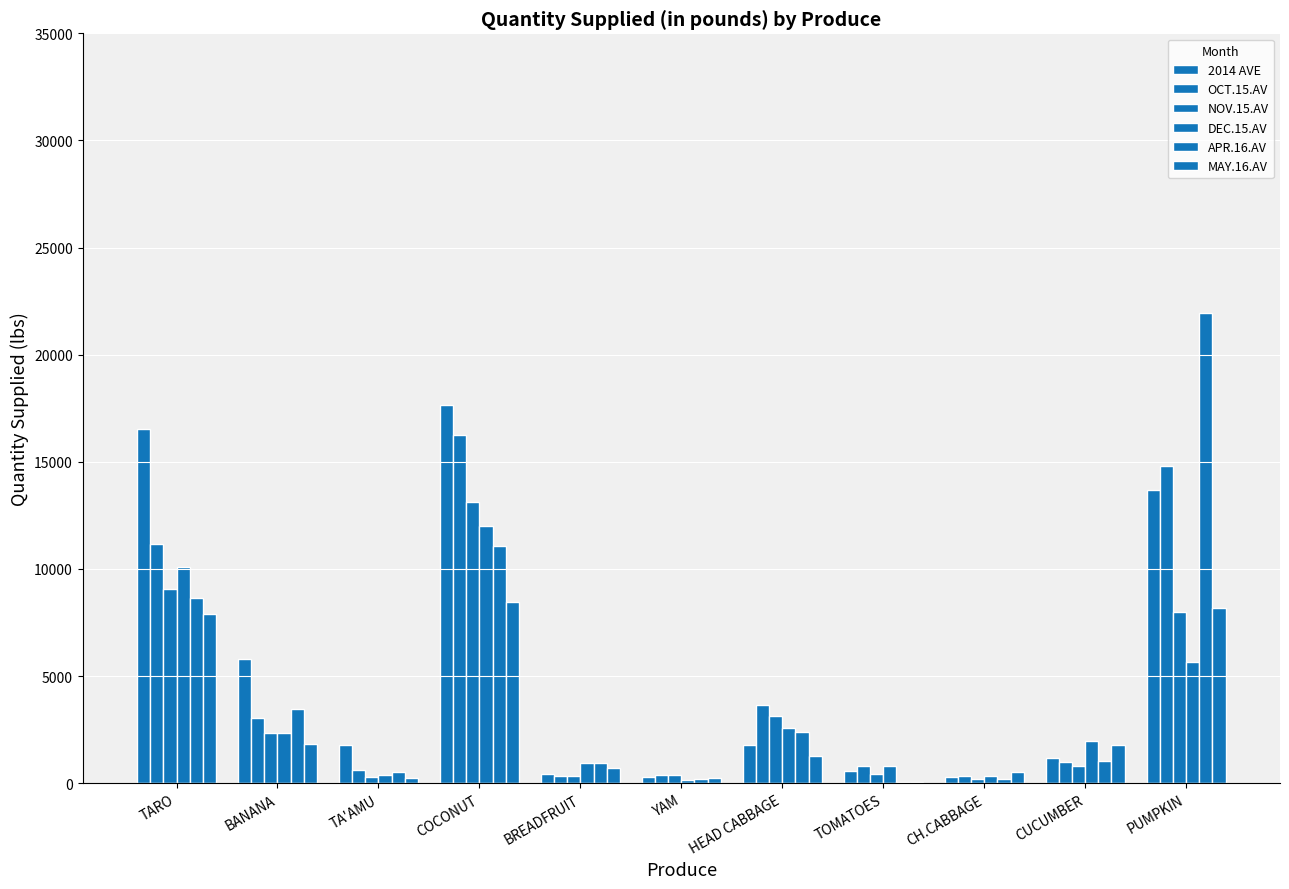

What is the average value of the 2014 AVE series?

5454.6